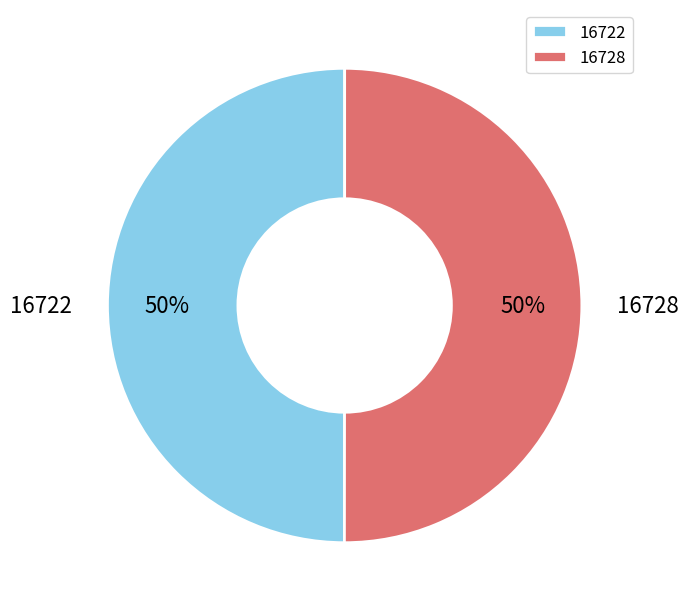

Do 16728 and 16722 together represent more than half of the pie?

Yes